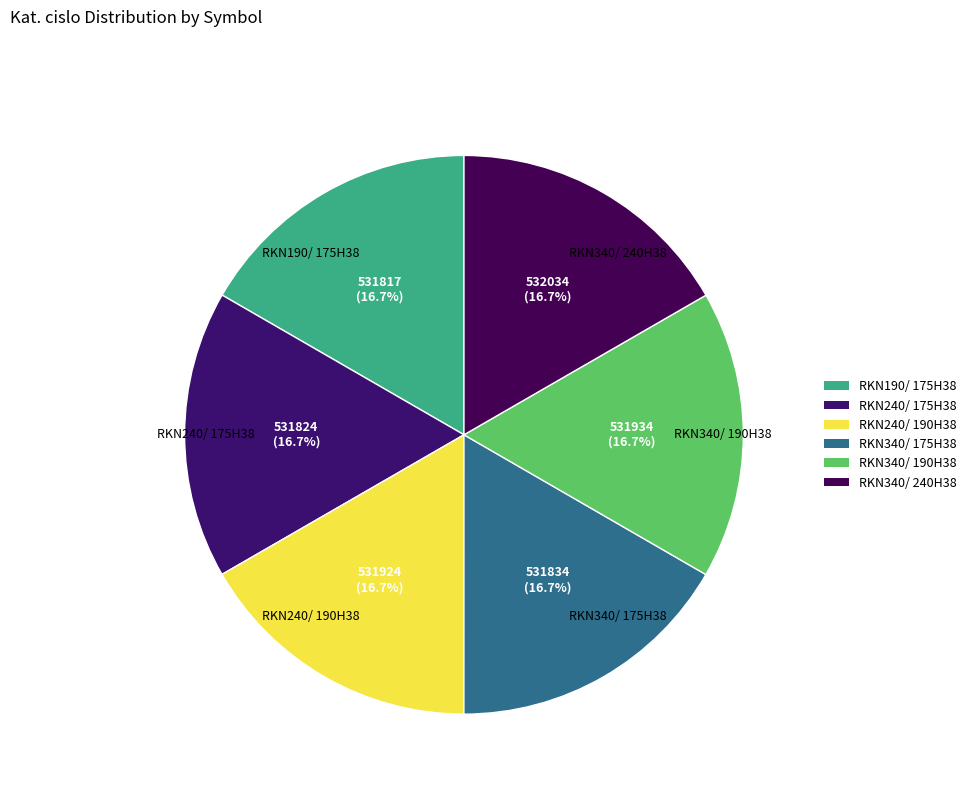

What percentage is NOT represented by RKN240/ 190H38?

83.3%